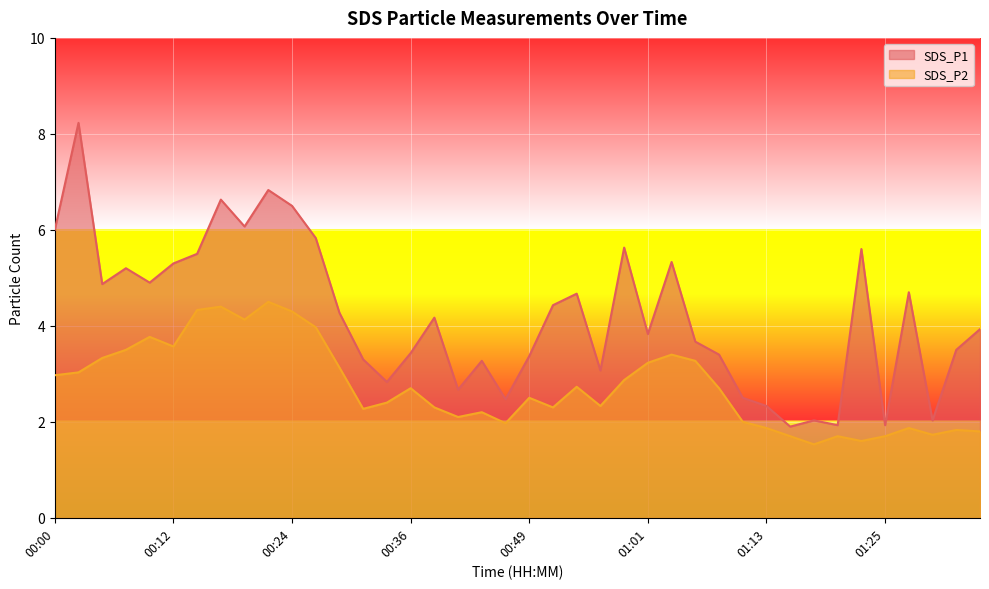

What is the total value across all series at 01:25?

3.6